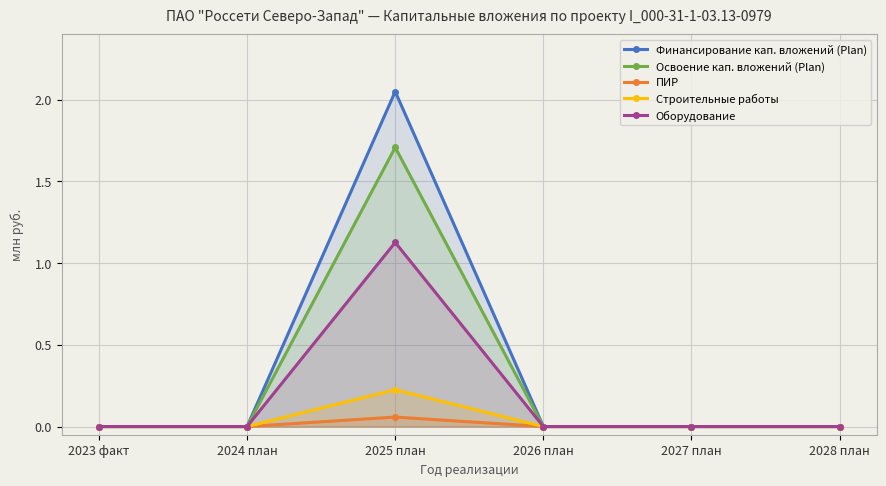

Rank the categories by Строительные работы value from lowest to highest.

2023 факт, 2024 план, 2026 план, 2027 план, 2028 план, 2025 план